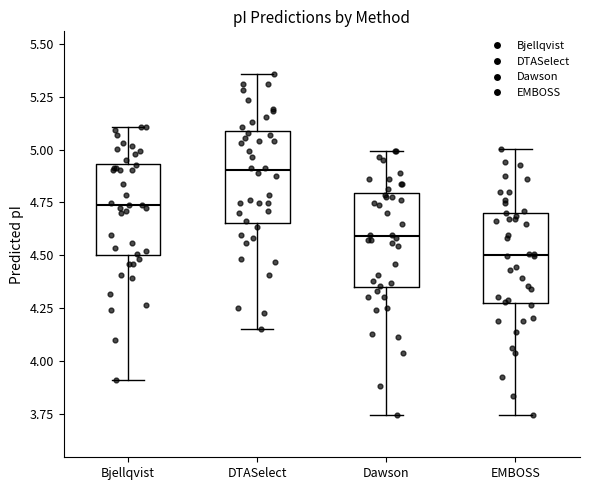

Reading left to right, transcribe this box plot: for each box, give where its median line is, the range the box spans, and where its two whiskers end, as read against the y-axis. The values are not printed on the chart, so give them approximately, as read against the axis.

Bjellqvist: median 4.75, box 4.50 to 4.95, whiskers 3.90 to 5.10
DTASelect: median 4.90, box 4.65 to 5.10, whiskers 4.15 to 5.35
Dawson: median 4.60, box 4.35 to 4.80, whiskers 3.75 to 5.00
EMBOSS: median 4.50, box 4.30 to 4.70, whiskers 3.75 to 5.00